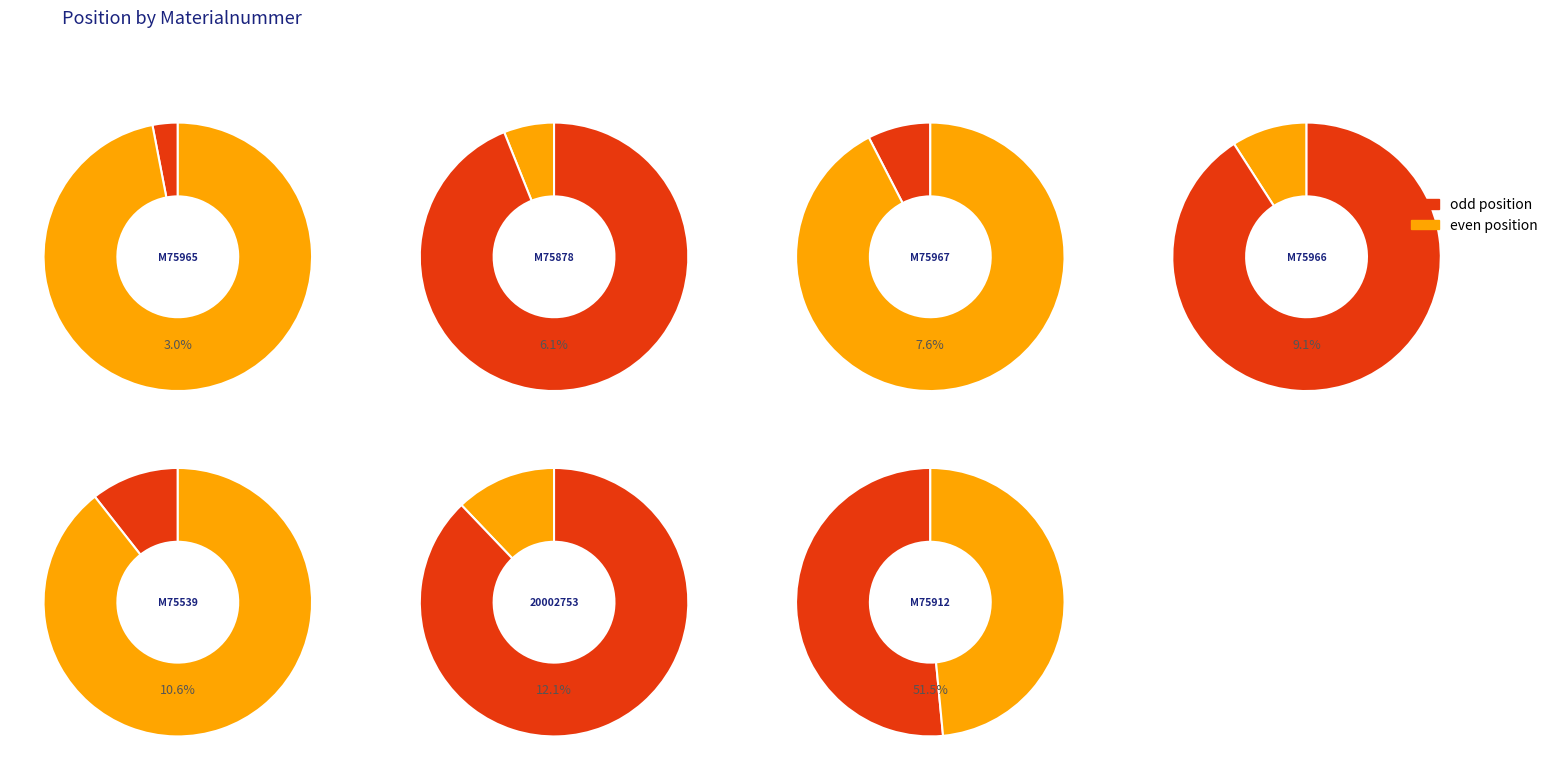

What is the change in value from M75966 to 20002753?

+2